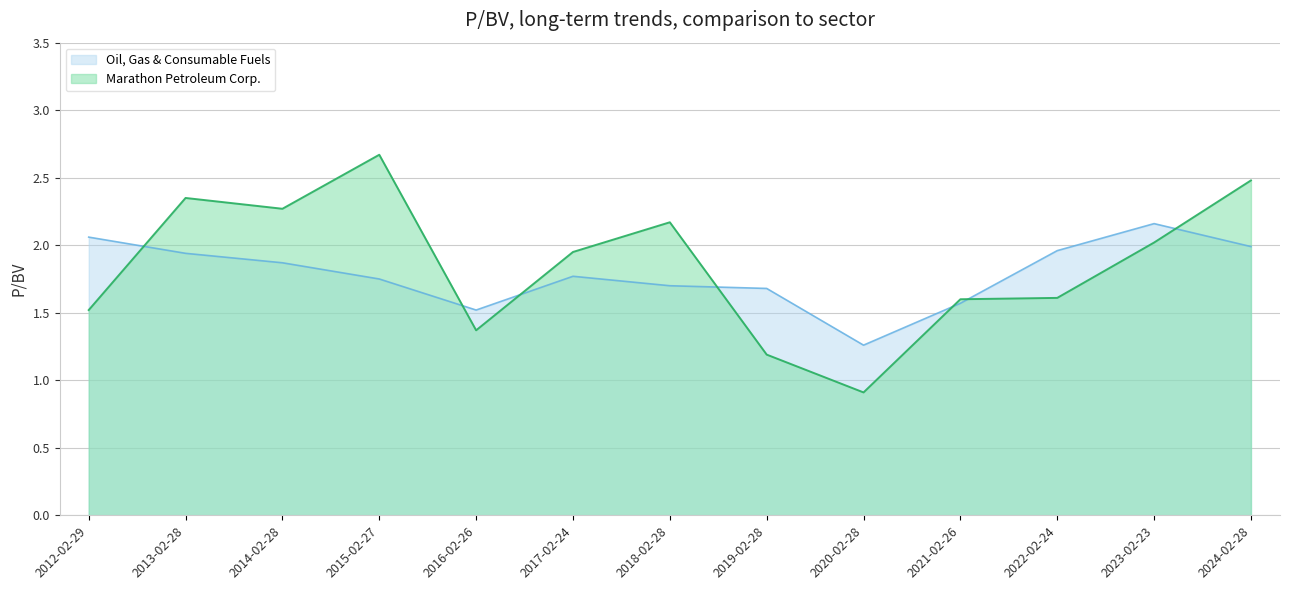

Rank the categories by Oil, Gas & Consumable Fuels value from highest to lowest.

2023-02-23, 2012-02-29, 2024-02-28, 2022-02-24, 2013-02-28, 2014-02-28, 2017-02-24, 2015-02-27, 2018-02-28, 2019-02-28, 2021-02-26, 2016-02-26, 2020-02-28